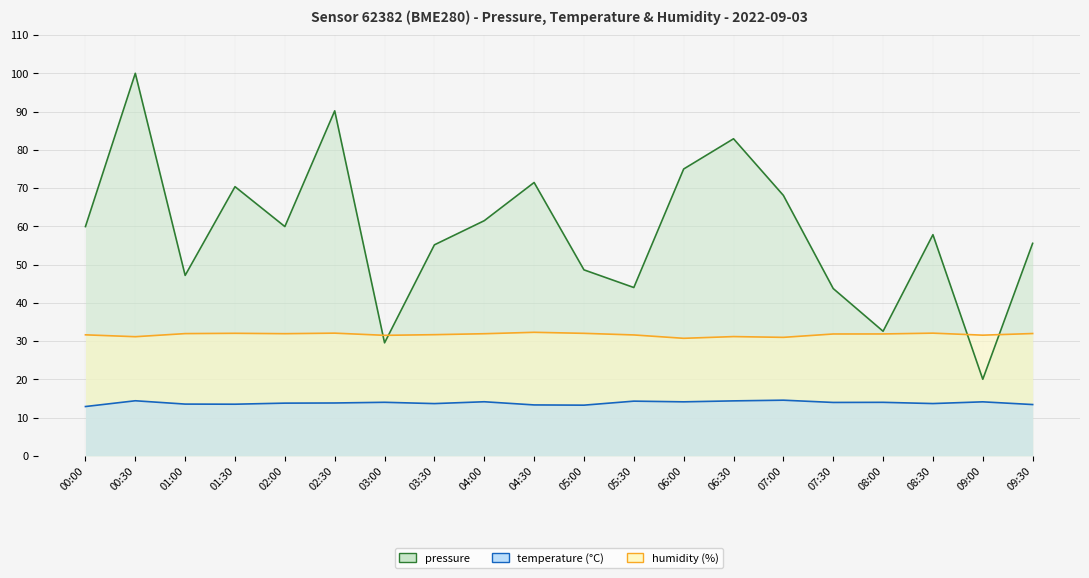

What position from the left is 00:00?

1